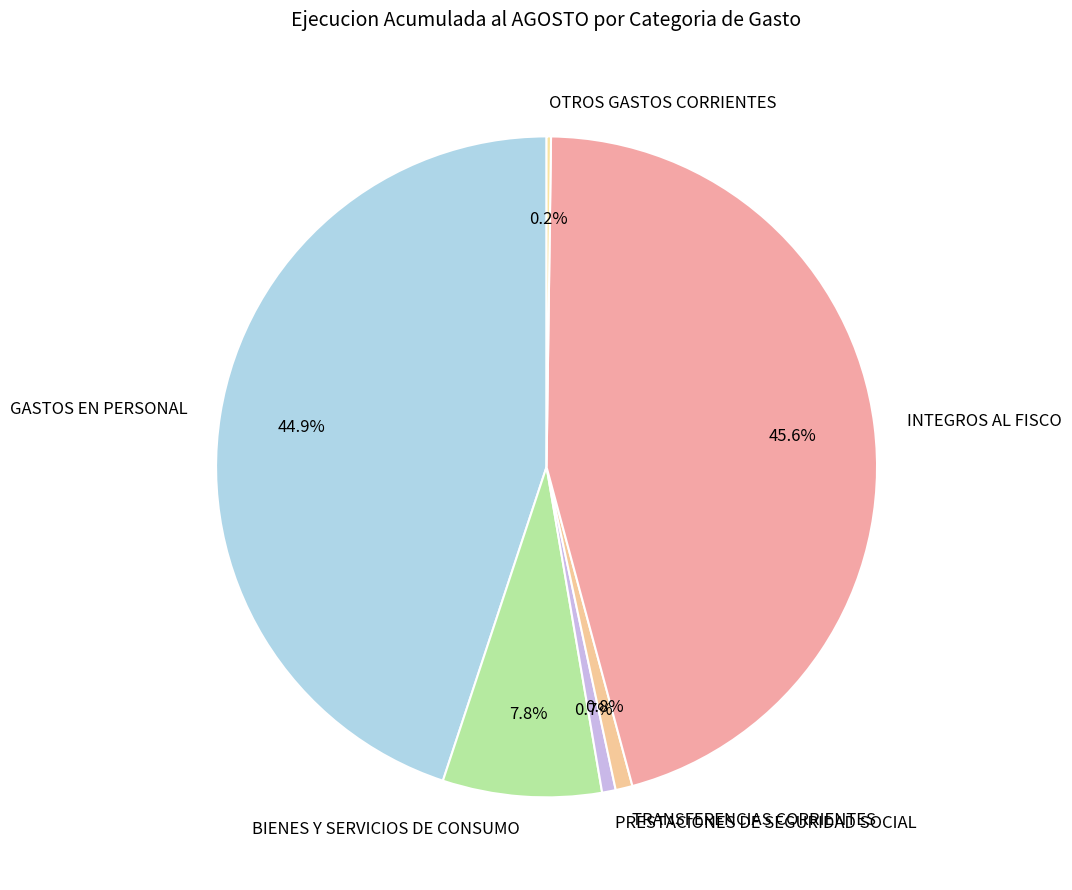

The PRESTACIONES DE SEGURIDAD SOCIAL slice represents 1% of the pie. True or false?

True